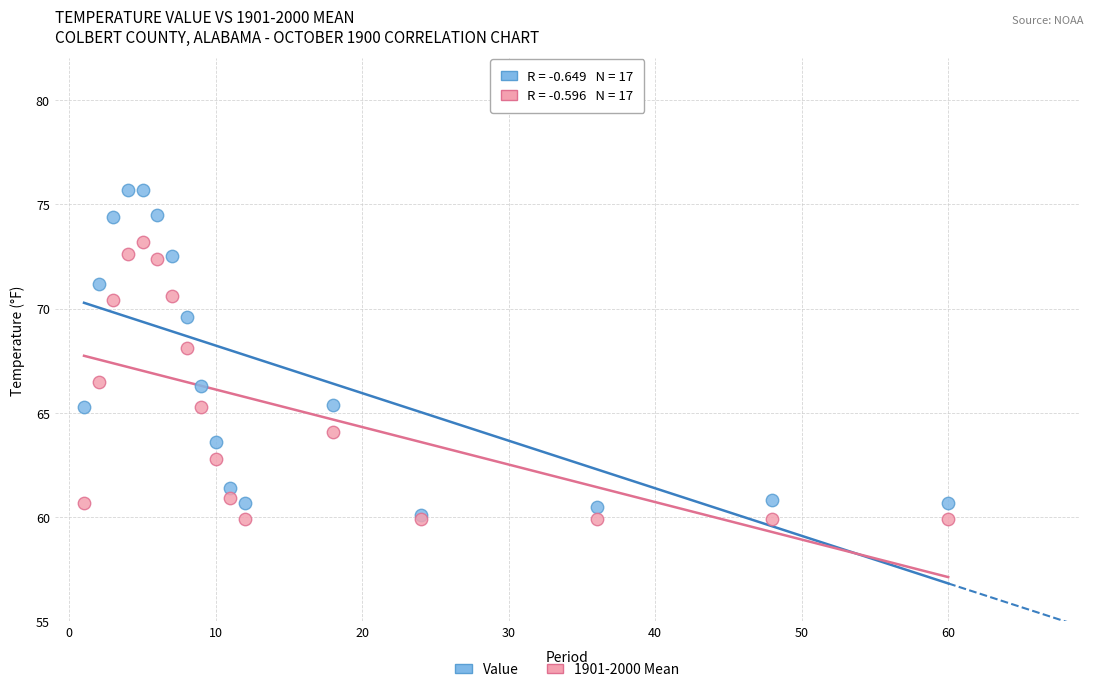

What are all the series names shown in the legend?

Value, 1901-2000 Mean